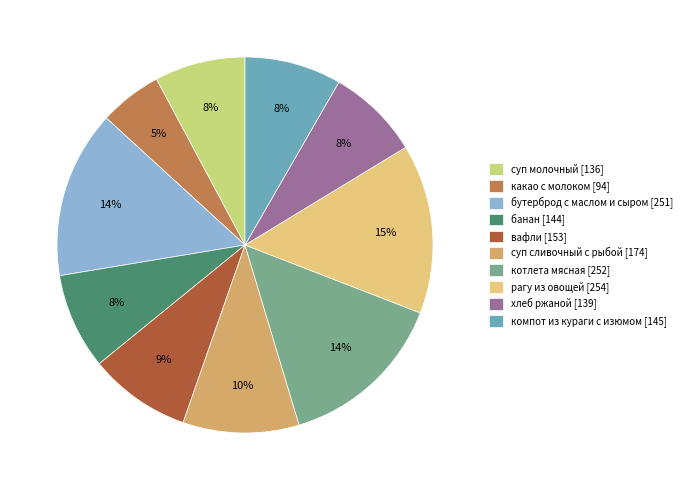

To the nearest percent, what percentage of the pie is какао с молоком?

5%